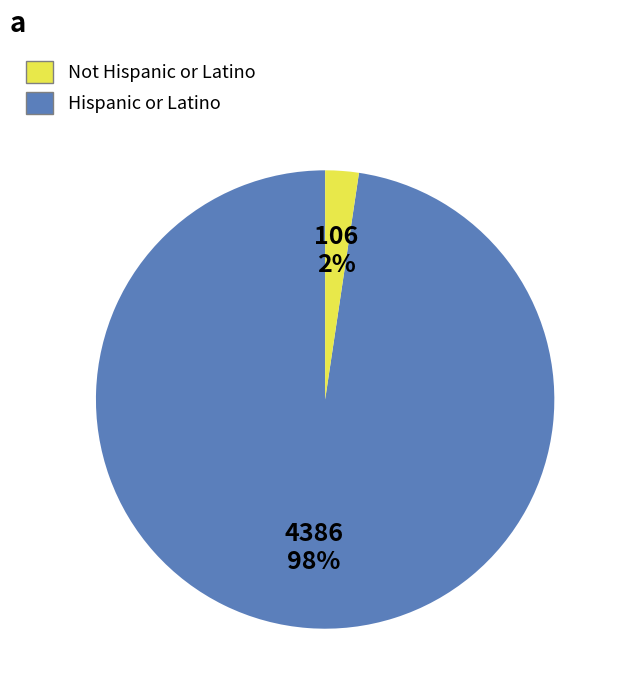

Is there any slice that represents more than half of the pie?

Yes